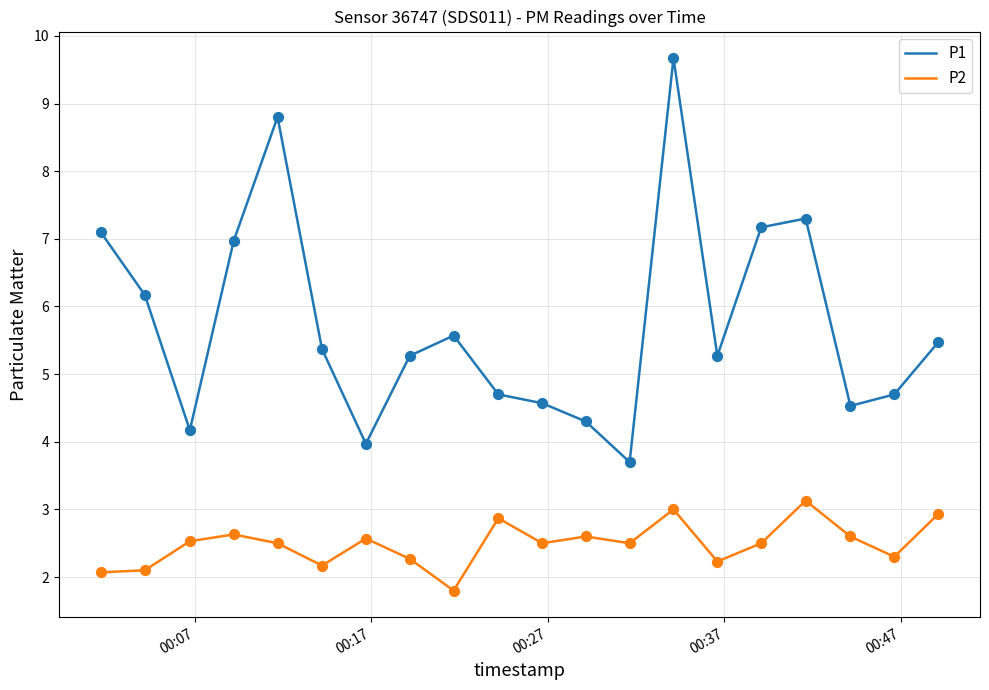

Which series has the widest spread of values?

P1